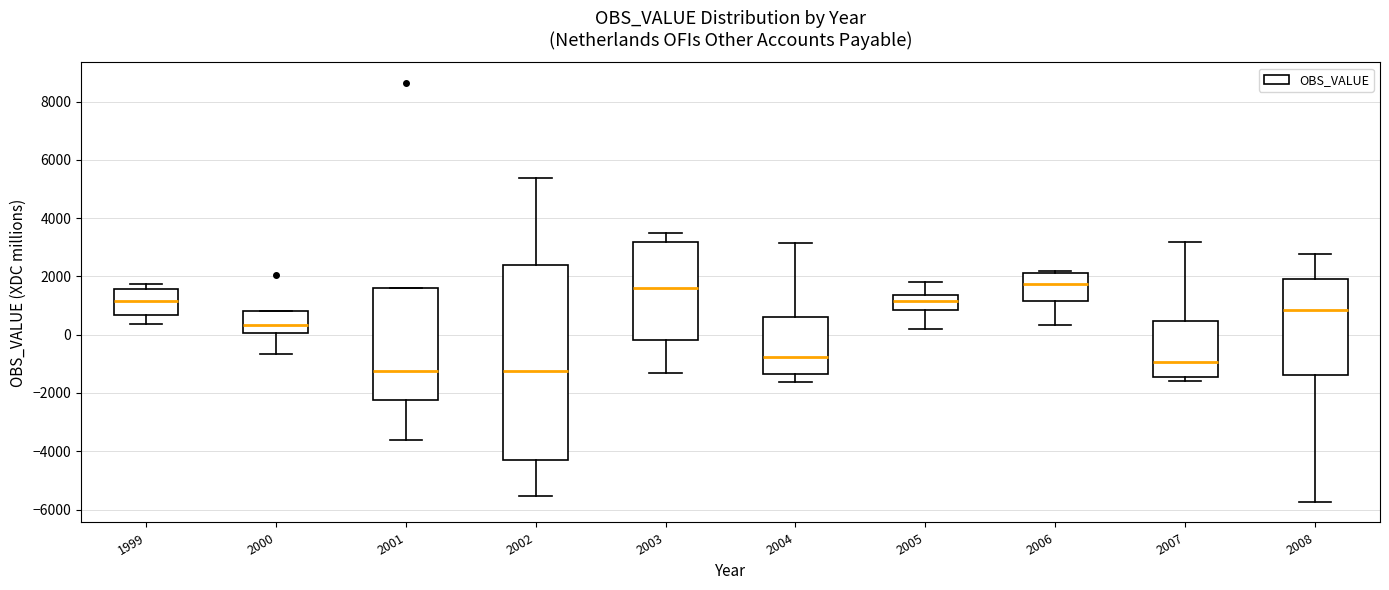

Where does the lower whisker of the box at x = 2008 end on the y-axis? The values are not printed on the chart, so give them approximately, as read against the axis.

-5800